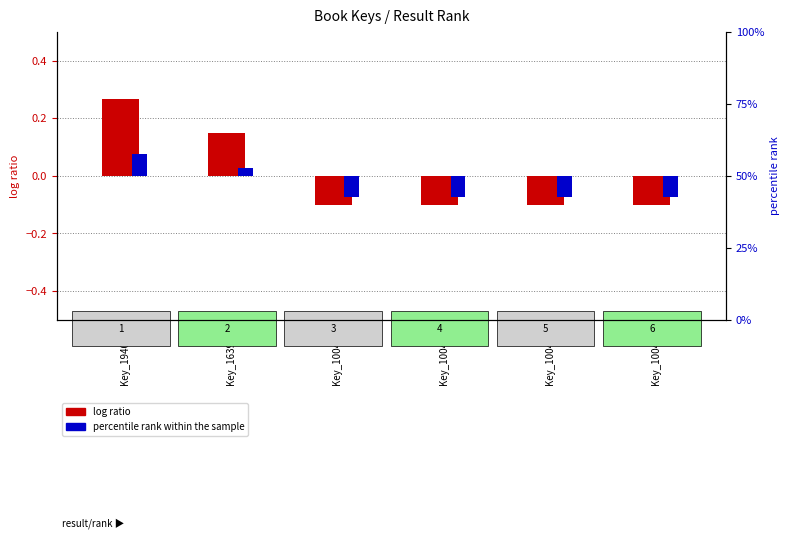

What is the sum of the log ratio values at Key_100438 and Key_100436?

-0.2